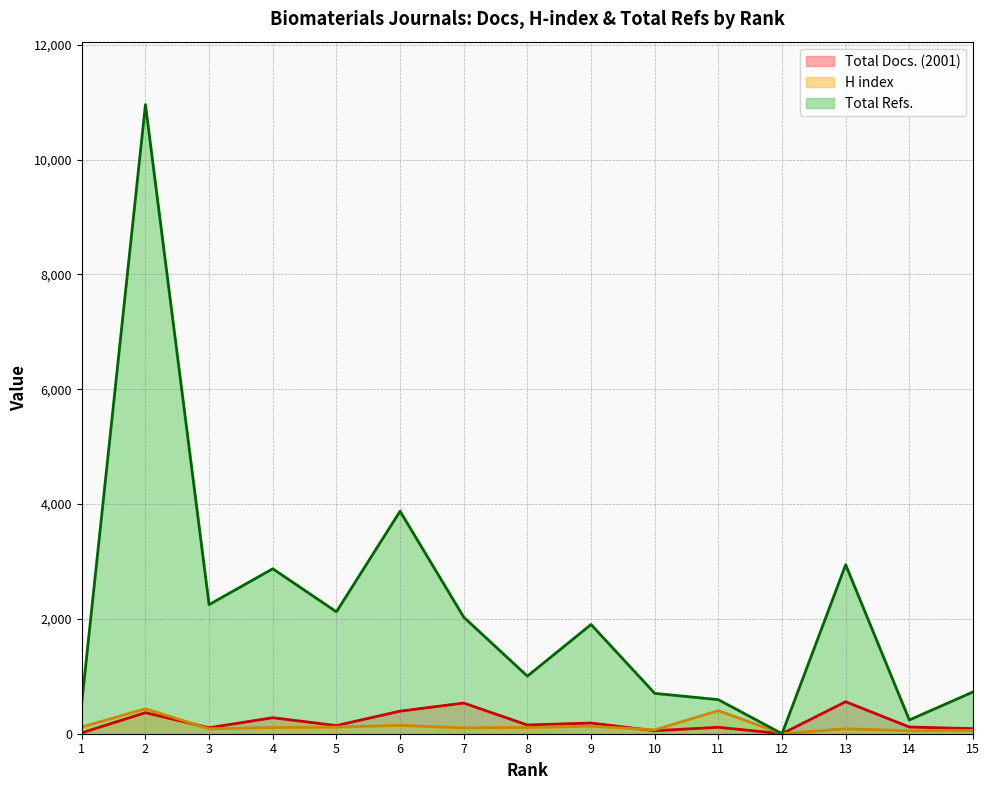

What is the value of the H index point at the 11th from the left?

402